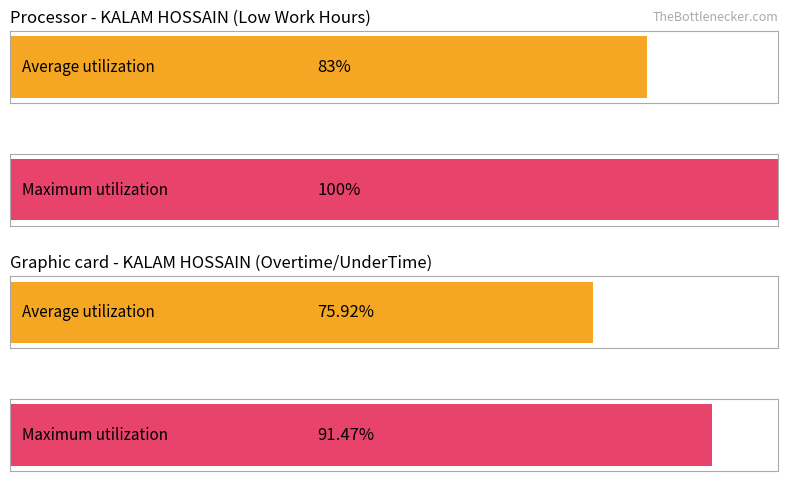

Is the value of Maximum utilization at 11 greater than the value of Average utilization at 28?

No